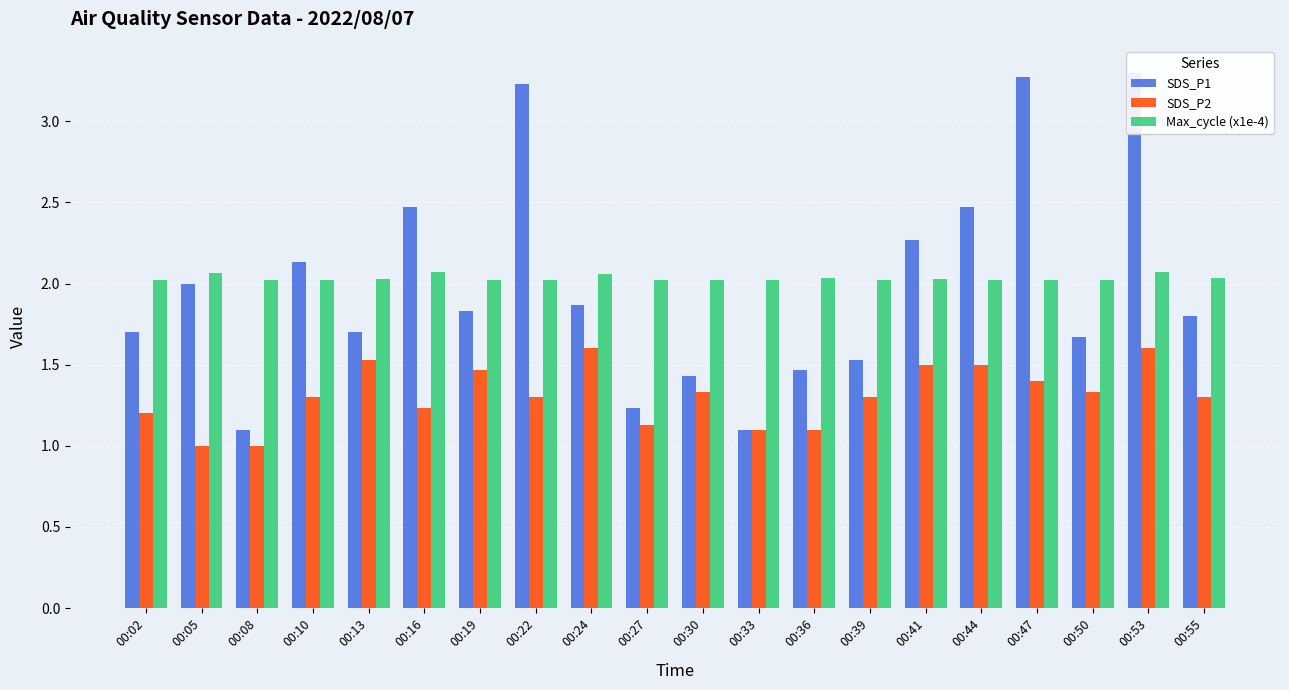

What is the smallest value displayed?

1.0